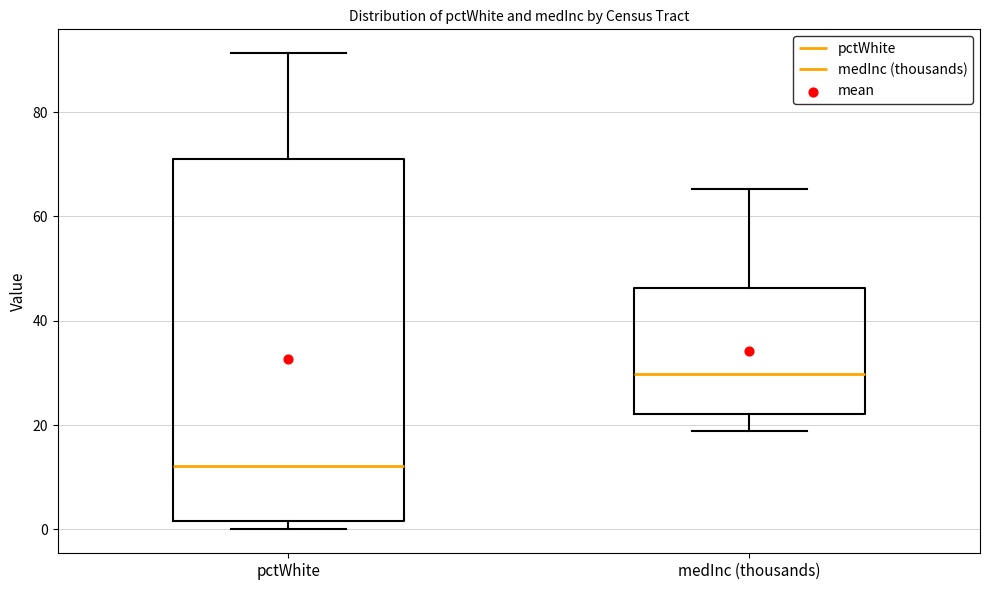

Reading left to right, transcribe this box plot: for each box, give where its median line is, the range the box spans, and where its two whiskers end, as read against the y-axis. The values are not printed on the chart, so give them approximately, as read against the axis.

pctWhite: median 12, box 2 to 72, whiskers 0 to 92
medInc (thousands): median 30, box 22 to 46, whiskers 18 to 66